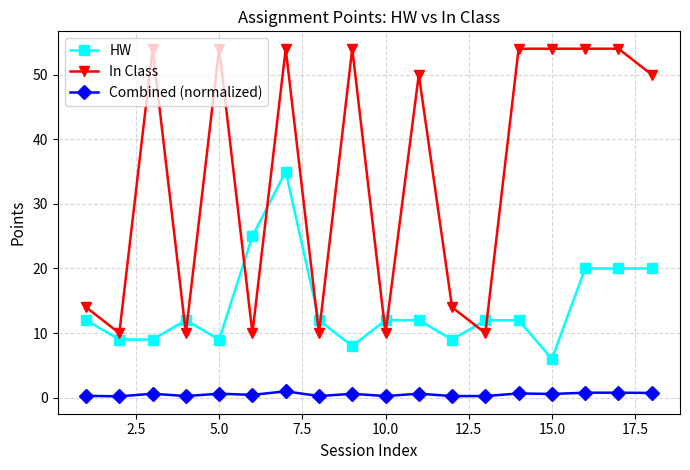

Which series has the largest range (max minus min)?

In Class